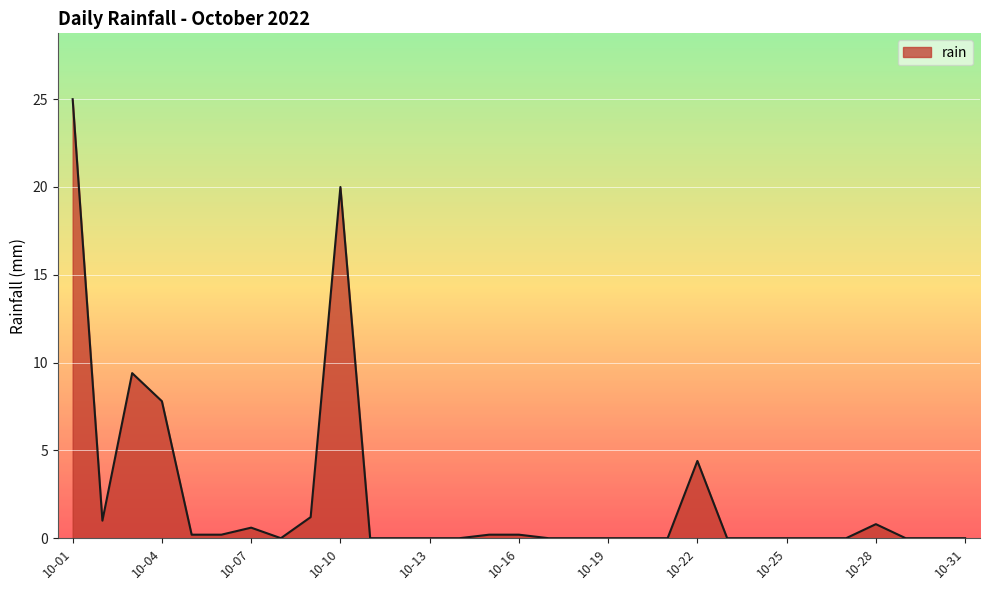

What is the maximum value shown in the chart?

25.0